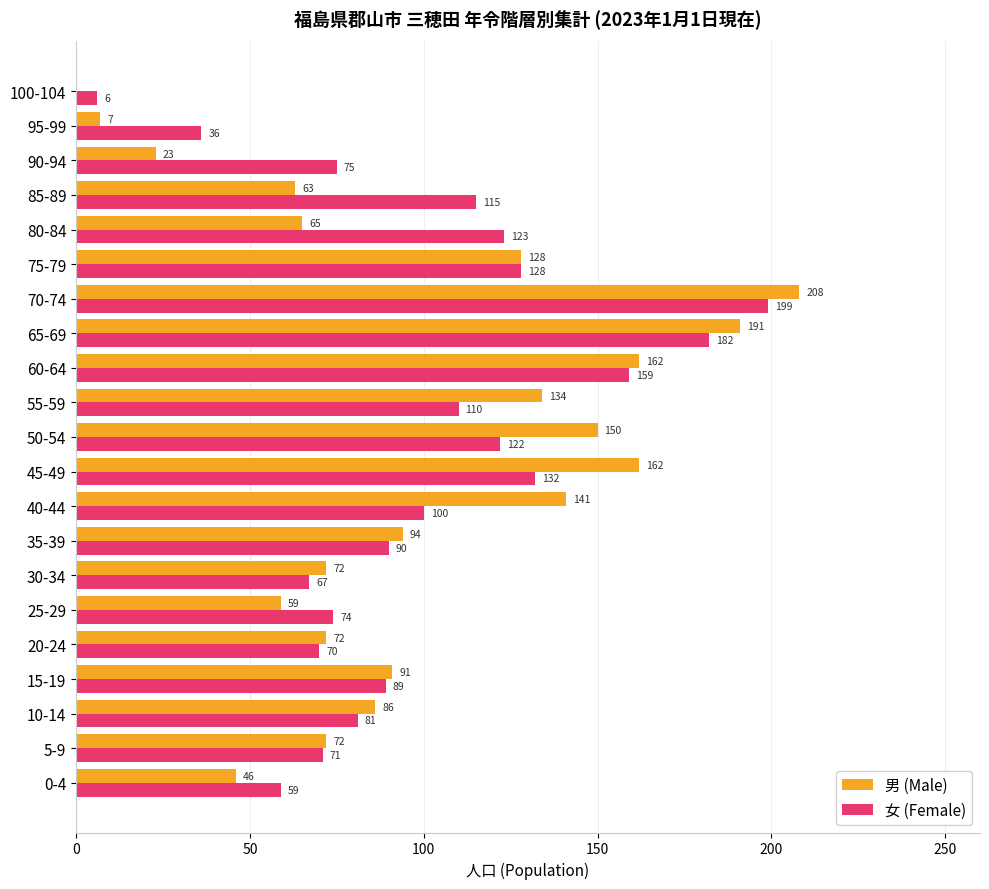

The value of 女 (Female) at 25-29 is 127. True or false?

False